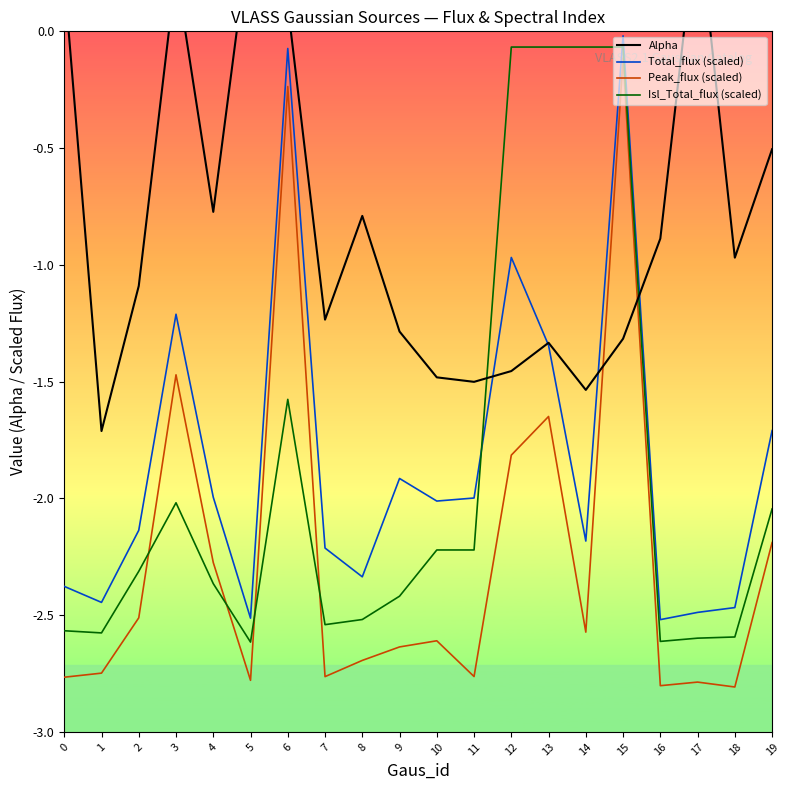

At which category is the sum across all series the highest?

15